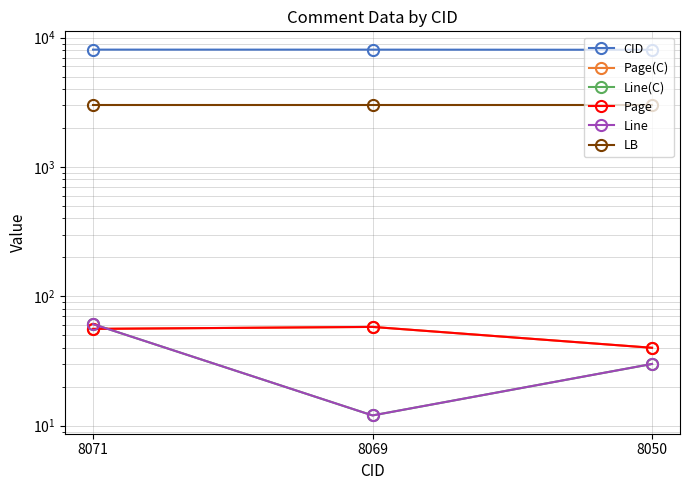

At which category is the sum across all series the highest?

8071